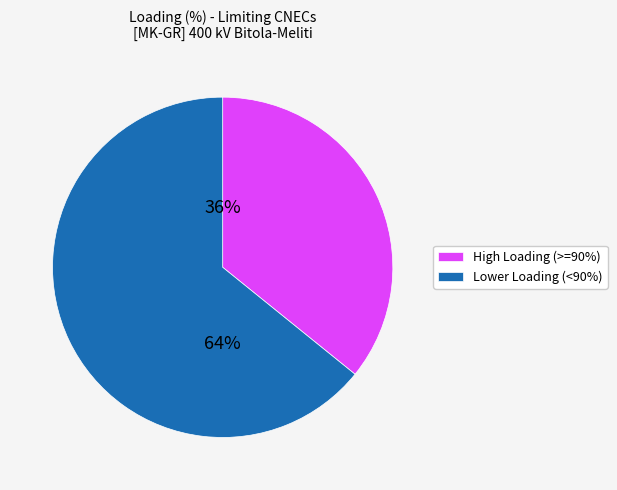

Which has a higher value, Lower Loading (<90%) or High Loading (>=90%)?

Lower Loading (<90%)